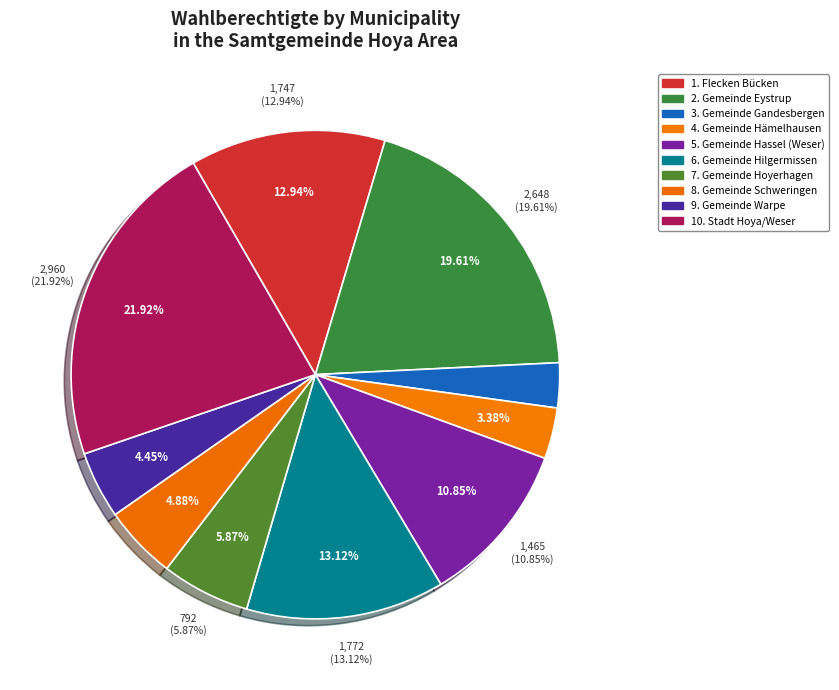

To the nearest percent, what is the difference between the Gemeinde Gandesbergen and Gemeinde Hilgermissen slice percentages?

10%